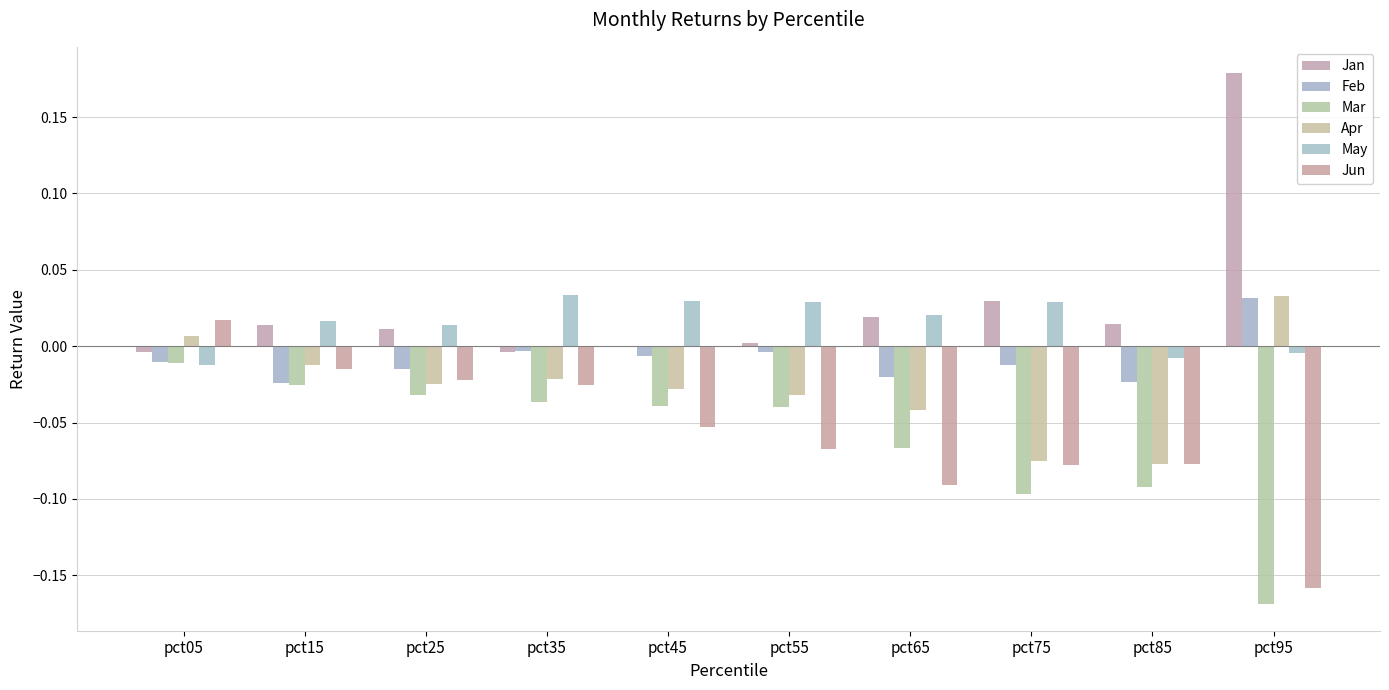

What is the difference between the highest and lowest values at pct95?

0.3